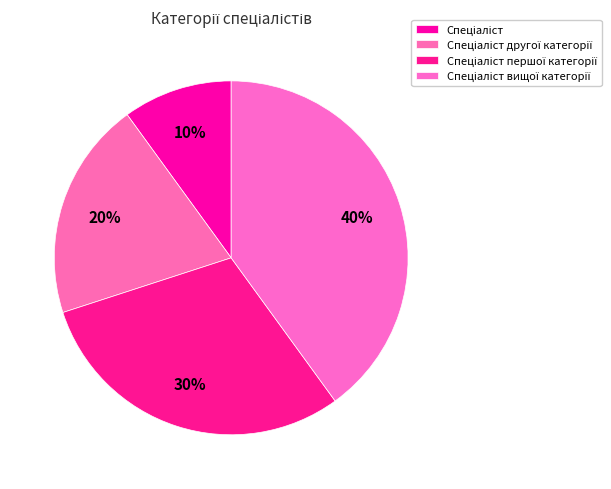

How many slices are in this pie chart?

4